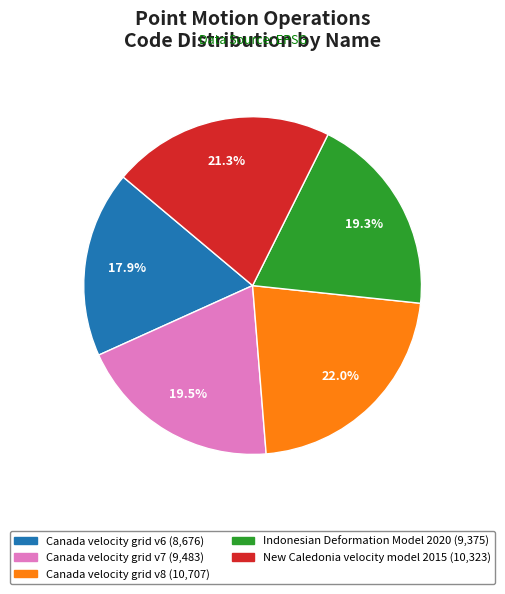

Combined, do Canada velocity grid v7 and Indonesian Deformation Model 2020 account for over 50%?

No